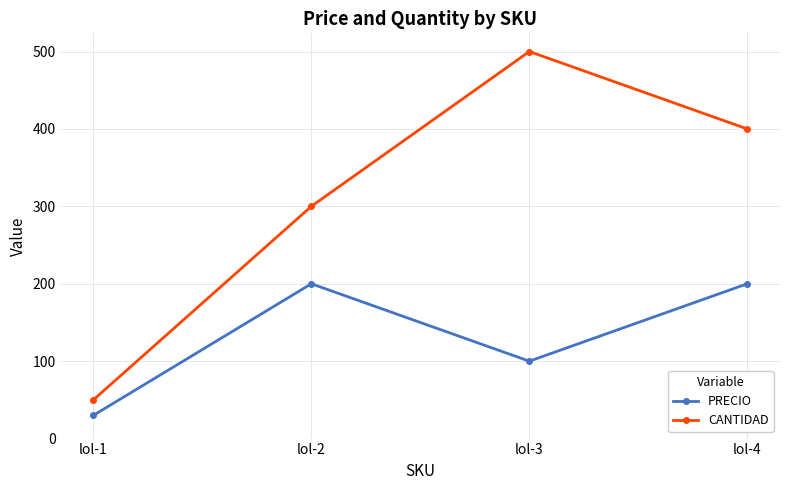

Which label corresponds to the largest value in the chart?

lol-3